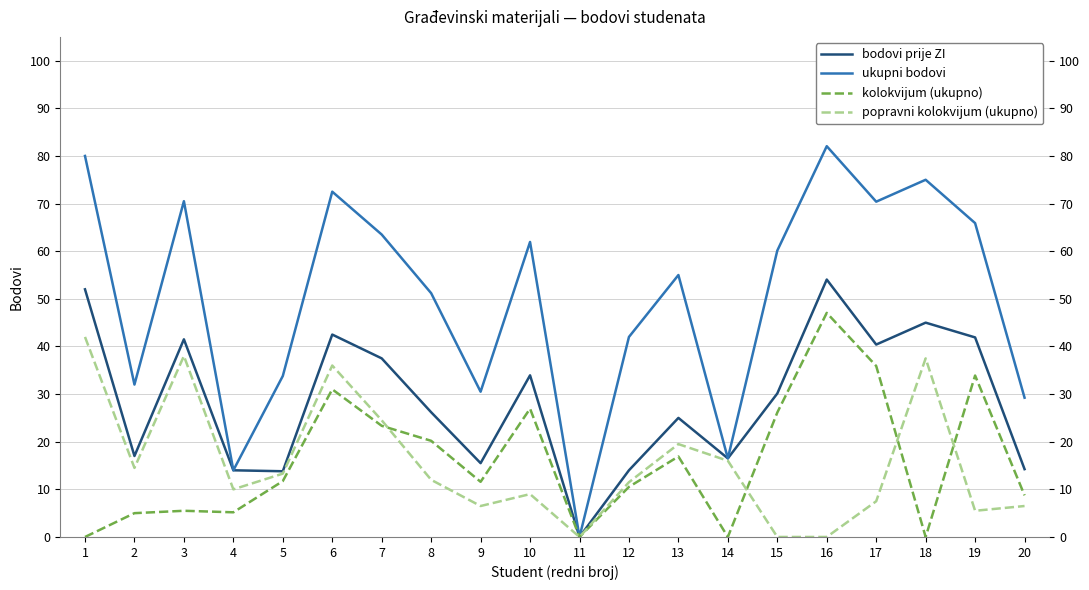

How many values in the ukupni bodovi series exceed 60?

10